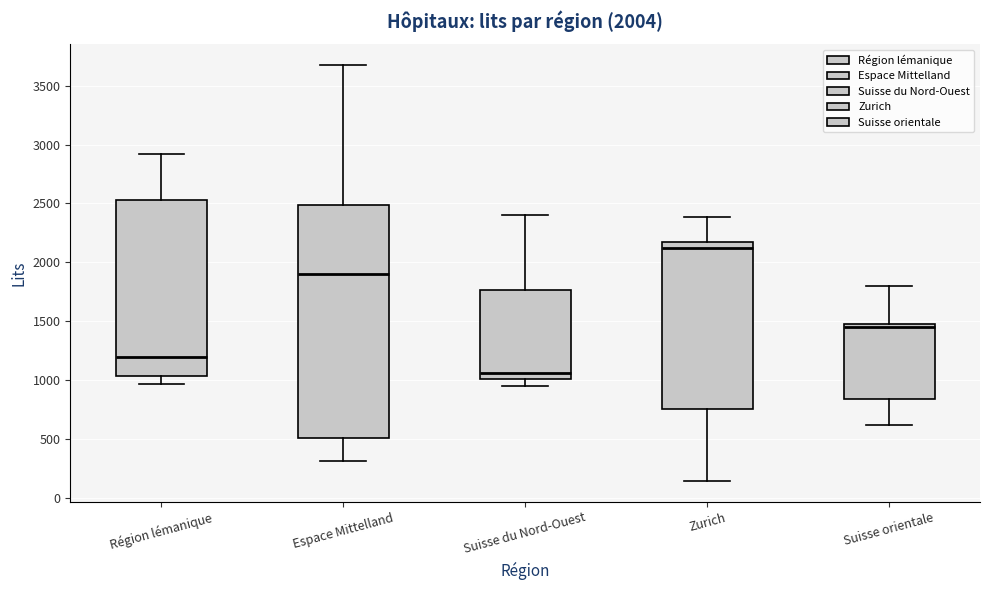

Which box's median line is the highest?

Zurich